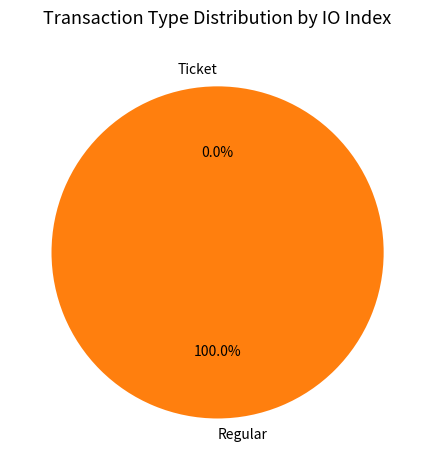

True or false: Regular accounts for 100% of the total.

True